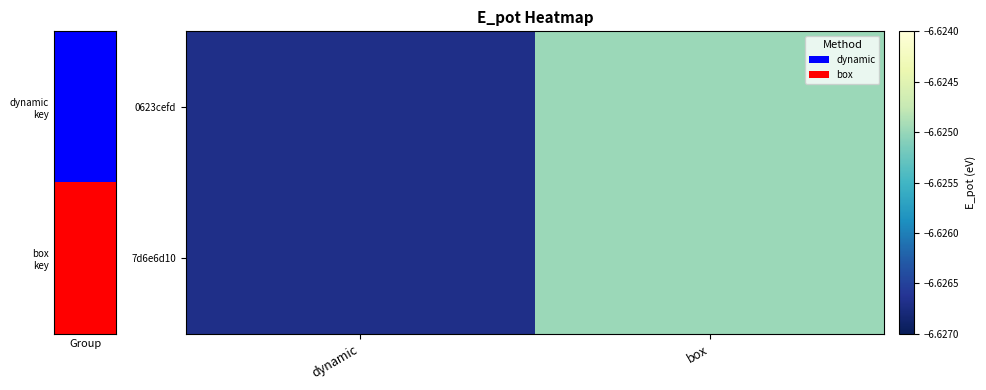

What is the total value across all series at box?

-13.2